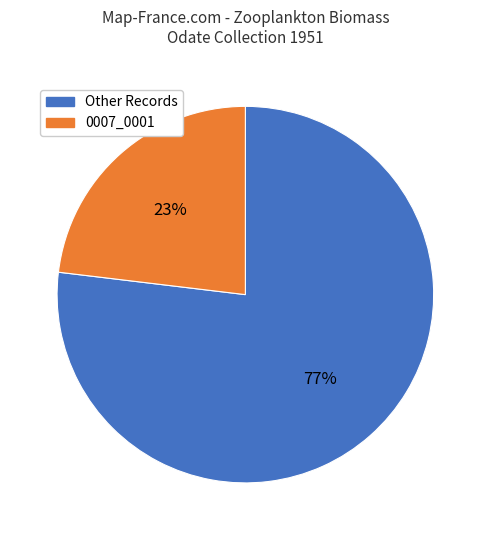

To the nearest percent, what is the difference between the largest and smallest slice percentages?

54%